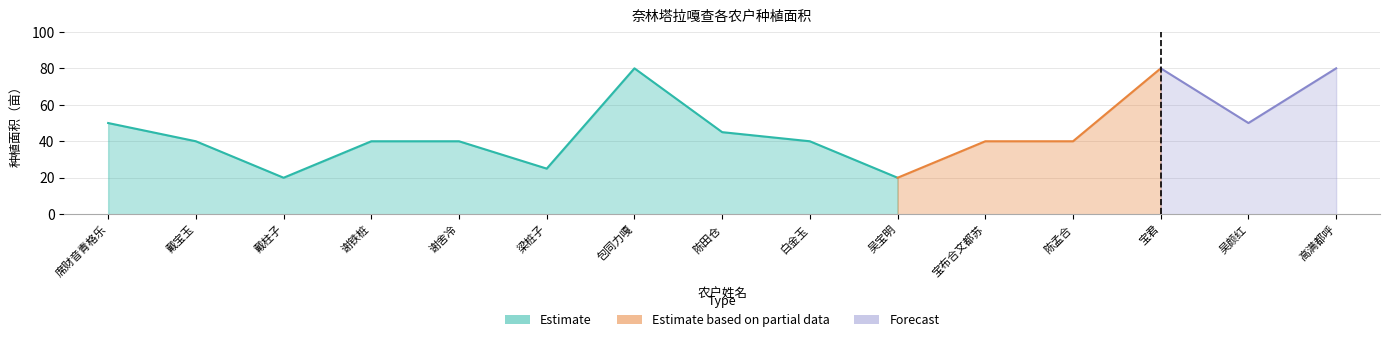

Reading right to left, transcribe all the data shown in this chart.

高满都呼=80	吴颜红=50	宝君=80	陈孟合=40	宝布合文都苏=40	吴宝明=20	白金玉=40	陈田仓=45	包同力嘎=80	梁桩子=25	谢舍冷=40	谢铁桩=40	戴柱子=20	戴宝玉=40	席财音青格乐=50